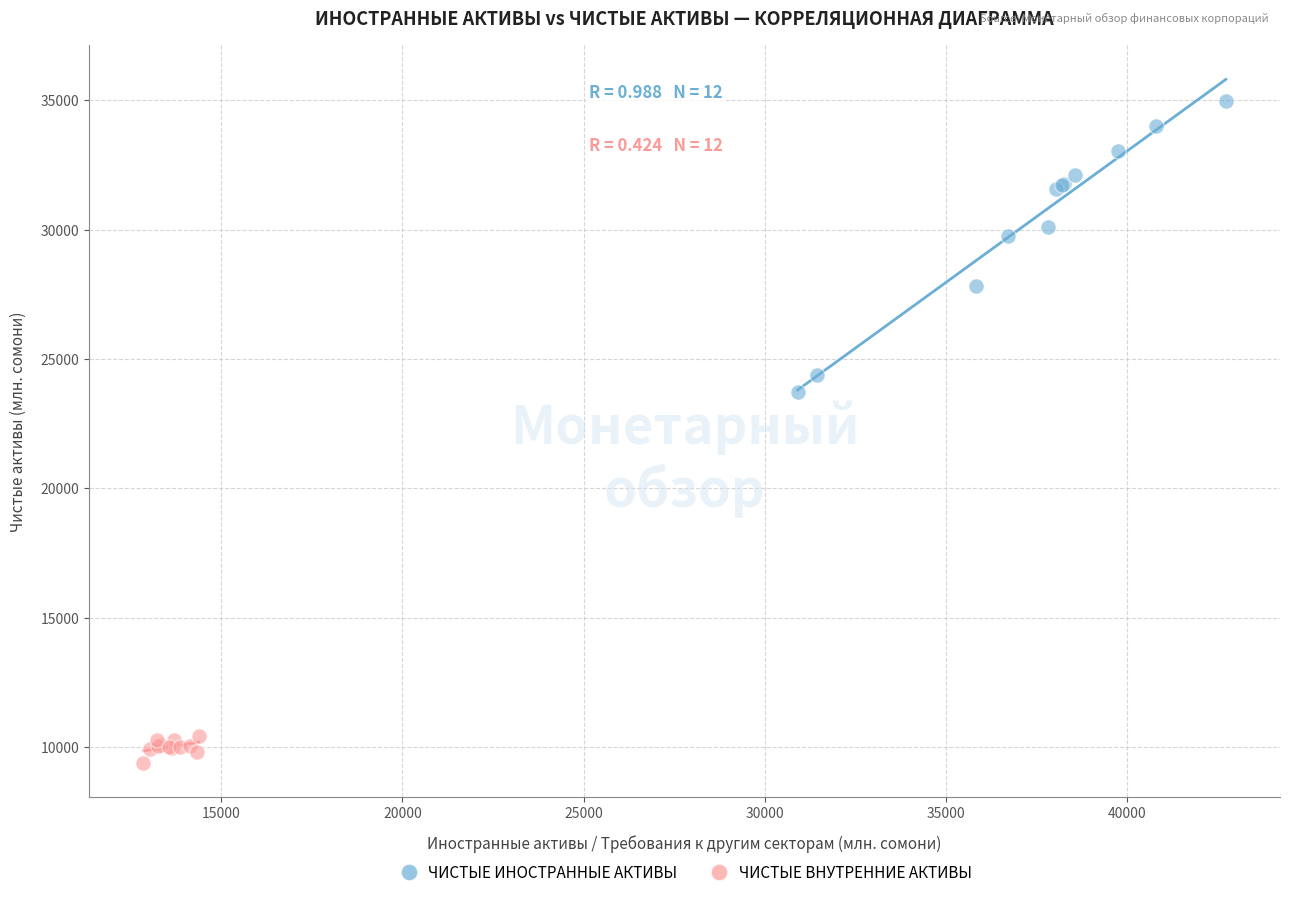

Which series contains the highest Y value?

ЧИСТЫЕ ИНОСТРАННЫЕ АКТИВЫ